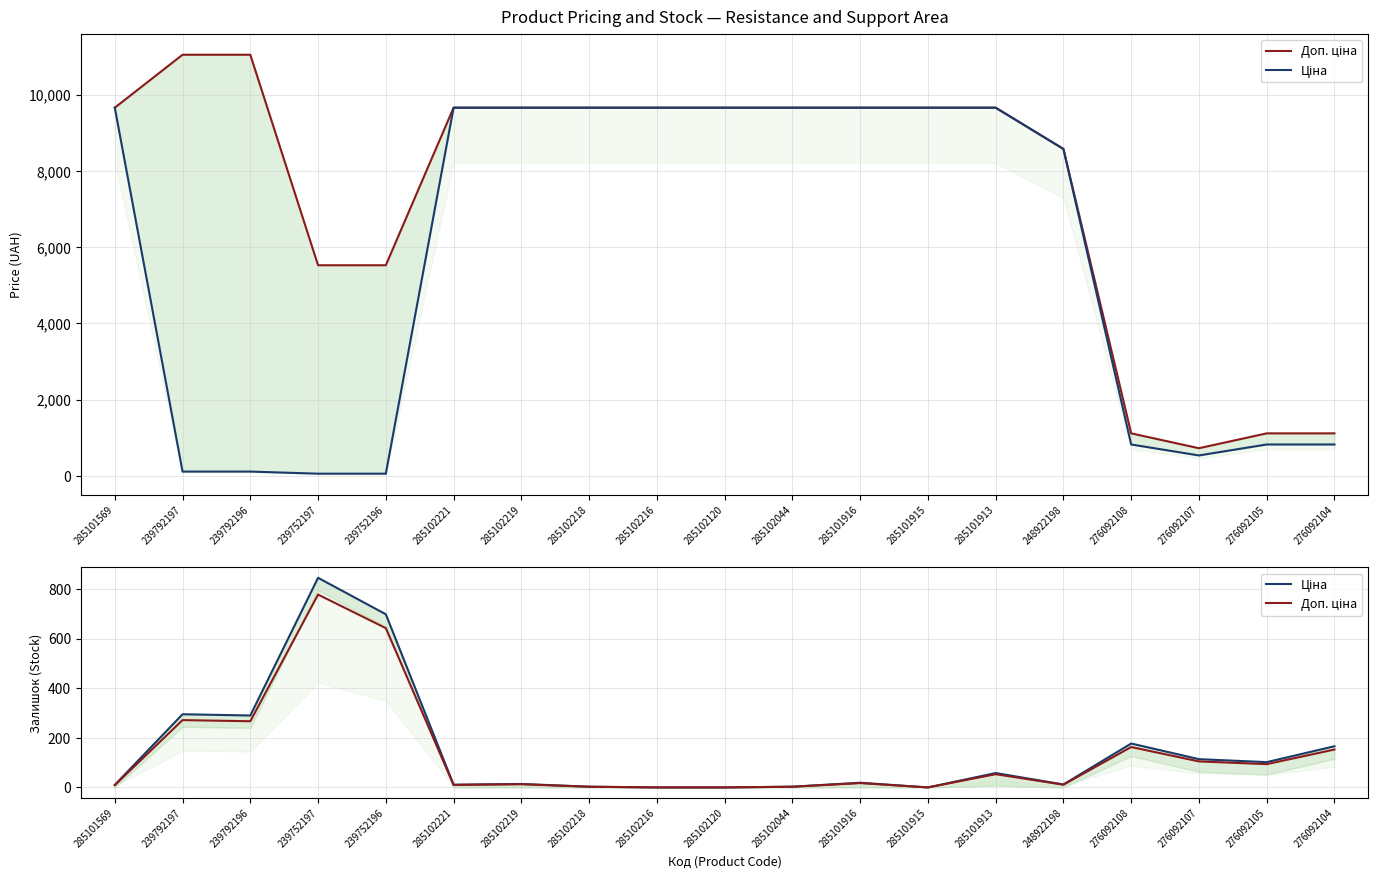

Reading left to right, transcribe all the data shown in this chart.

Доп. ціна: 9.2	271.4	266.8	777.4	642.2	10.1	12.9	2.8	0.0	0.0	2.8	17.5	0.0	53.4	11.0	162.8	104.9	93.8	152.7
Ціна: 10.0	295.0	290.0	845.0	698.0	11.0	14.0	3.0	0.0	0.0	3.0	19.0	0.0	58.0	12.0	177.0	114.0	102.0	166.0